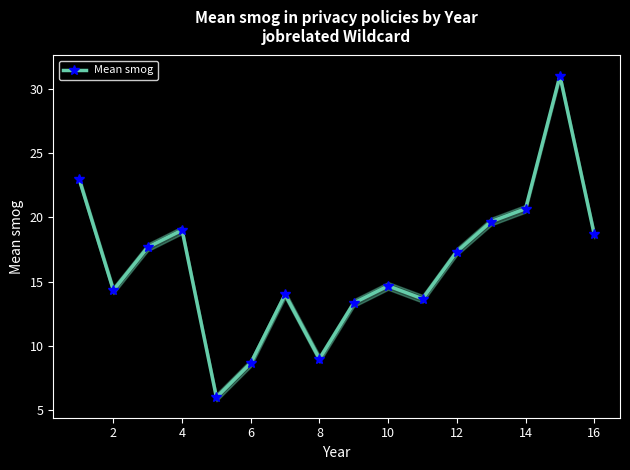

Where is the first local minimum for Mean smog?

2